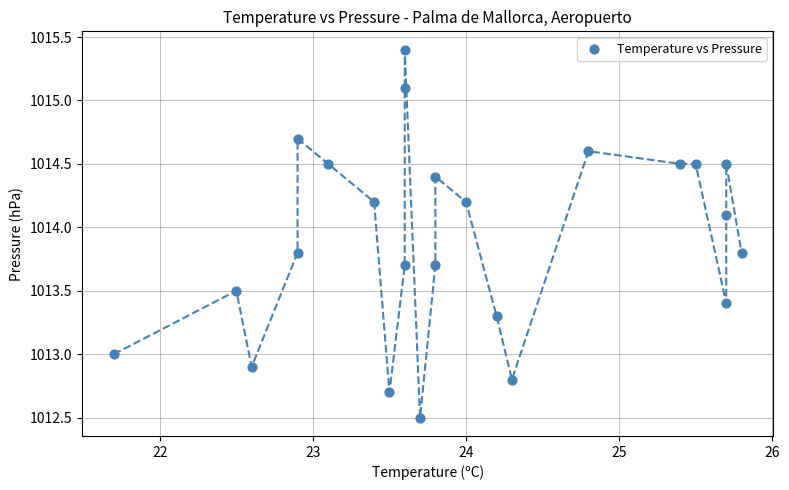

What is the range of Y values (max minus min)?

2.9